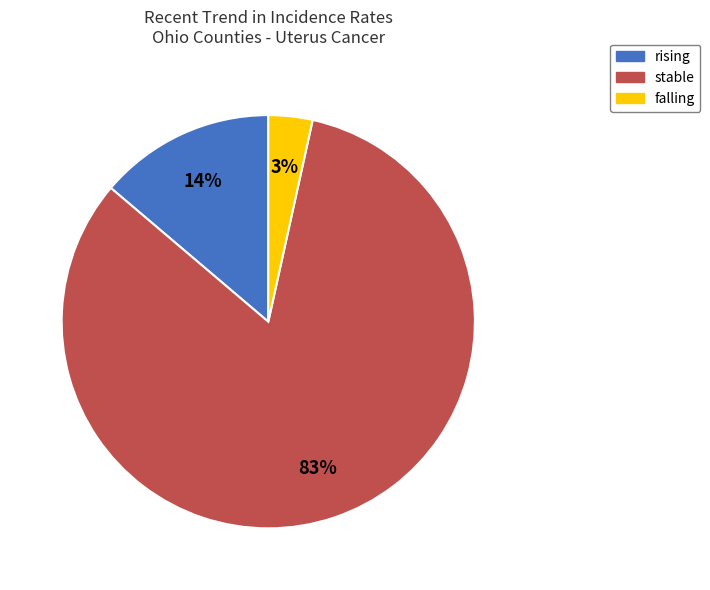

Count the number of slices in the pie.

3